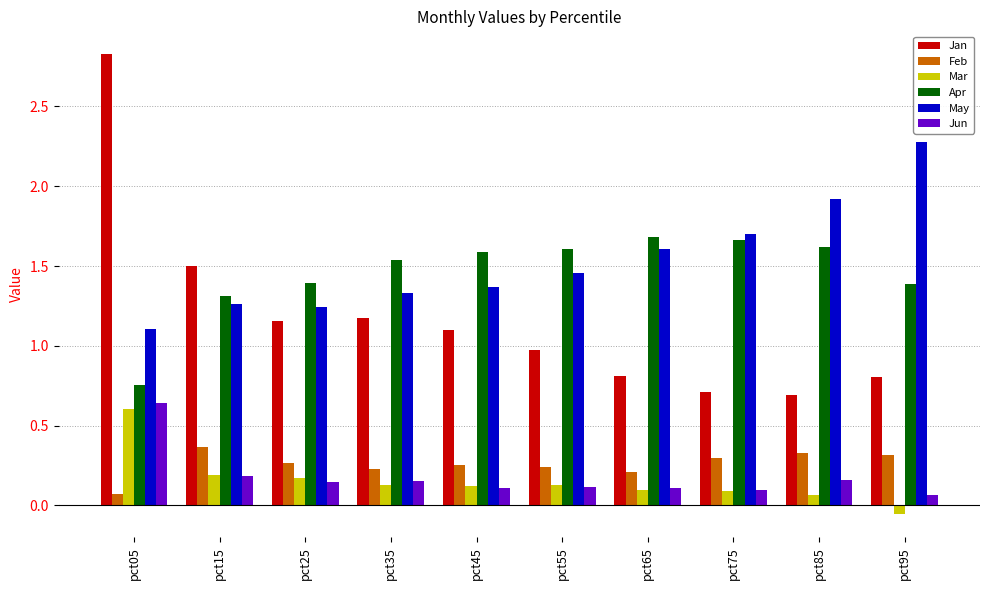

Which series changed the most between pct15 and pct65?

Jan